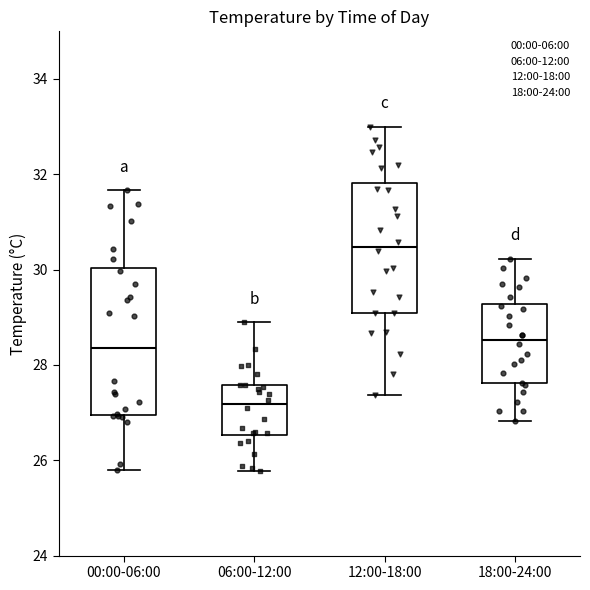

Where is the upper edge of the box for 12:00-18:00 on the y-axis? The values are not printed on the chart, so give them approximately, as read against the axis.

31.8